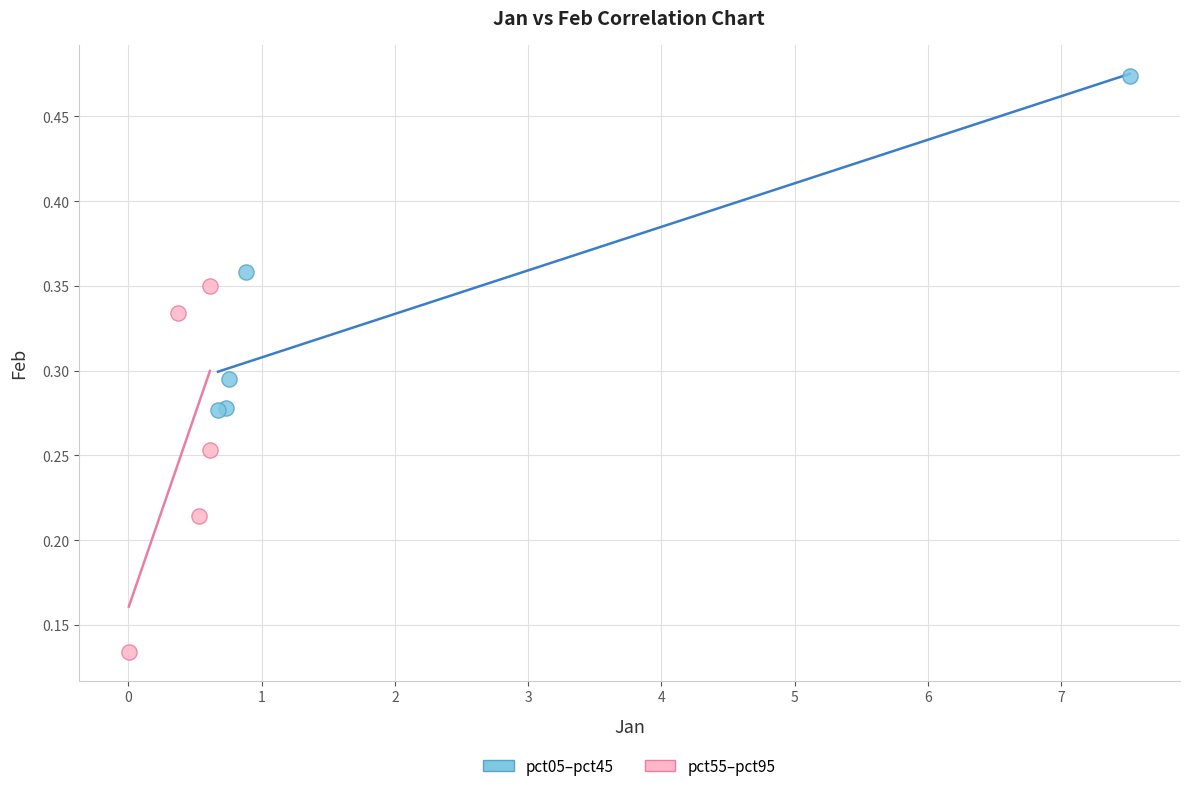

Which series contains the lowest Y value?

pct55–pct95